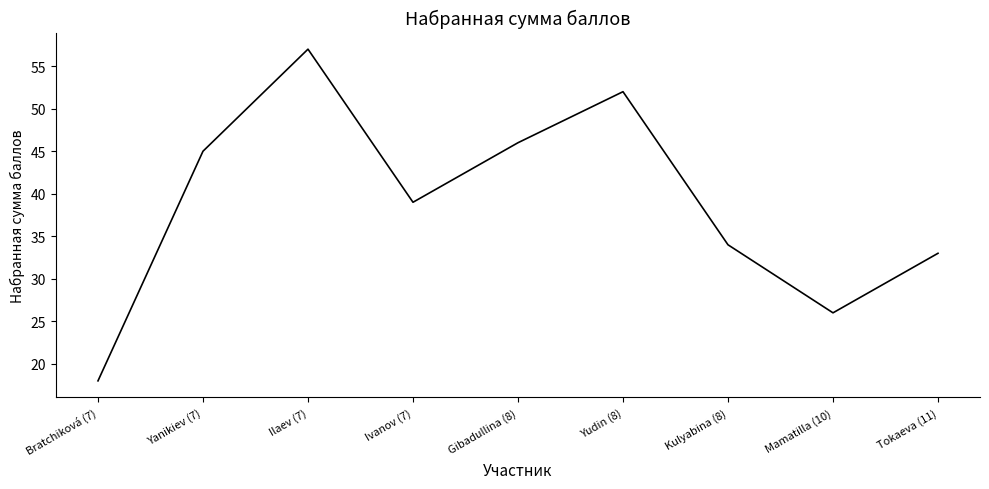

Is this an area chart (filled region under the line)?

No